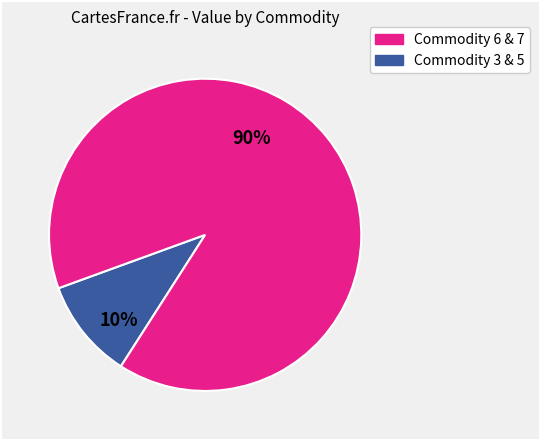

To the nearest percent, what is the average slice percentage?

50%